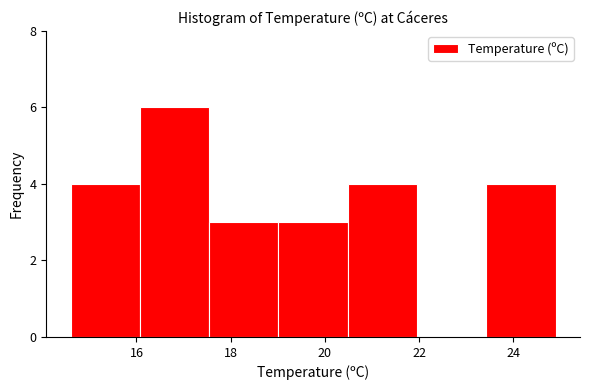

Reading left to right, transcribe this chart: for each bar, give the range it covers on the x-axis and its height. Neither the bar edges nor the heights are printed on the chart, so give them approximately, as read against the axes.

14.6 to 16.0: 4
16.0 to 17.6: 6
17.6 to 19.0: 3
19.0 to 20.4: 3
20.4 to 22.0: 4
22.0 to 23.4: 0
23.4 to 25.0: 4